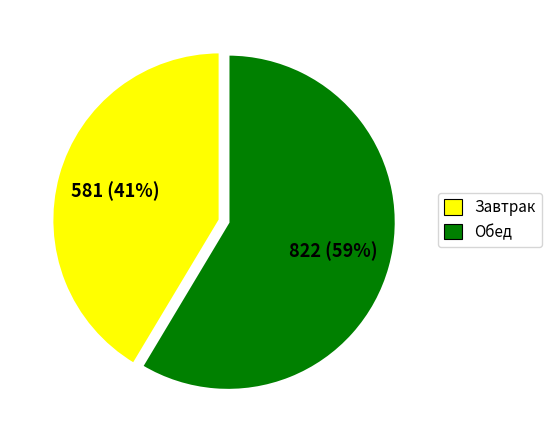

How many segments does this pie chart have?

2